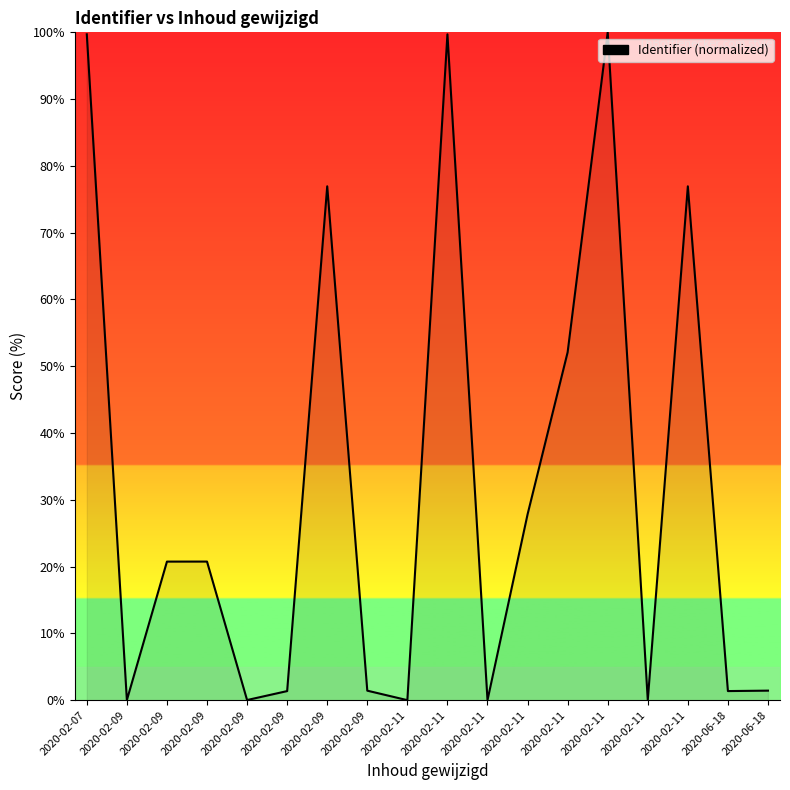

What is the maximum value shown in the chart?

100.0